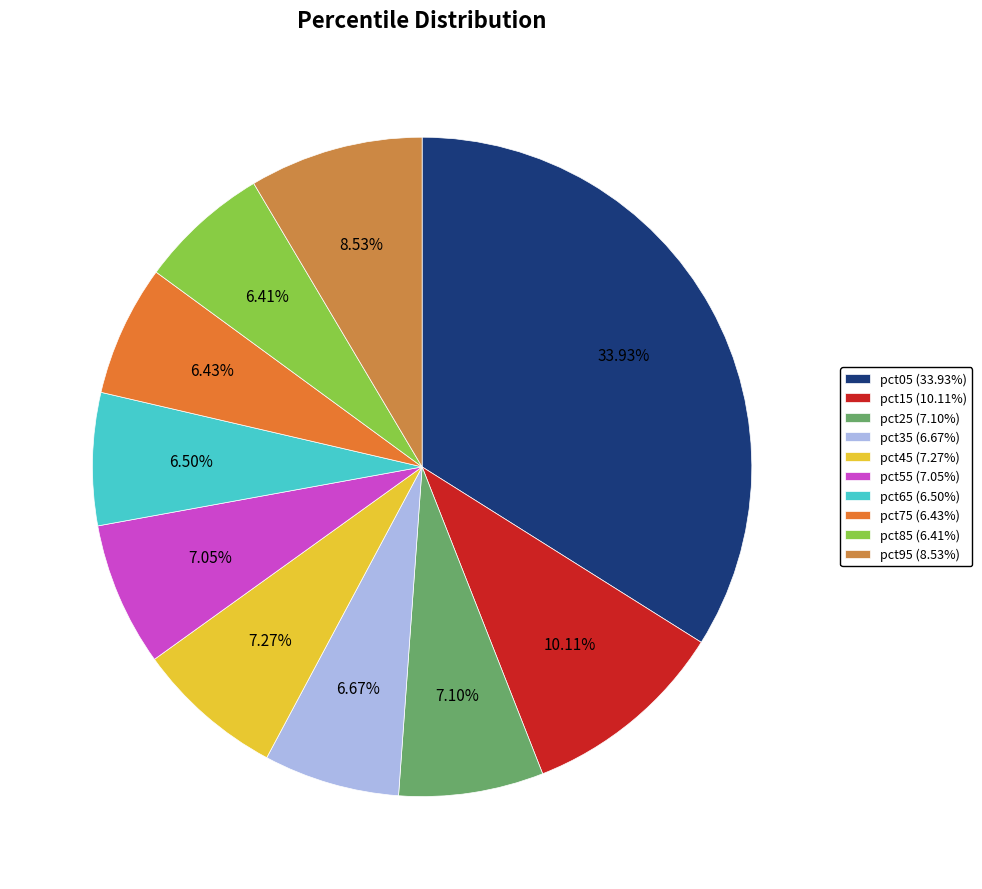

Between pct65 and pct95, which is larger?

pct95